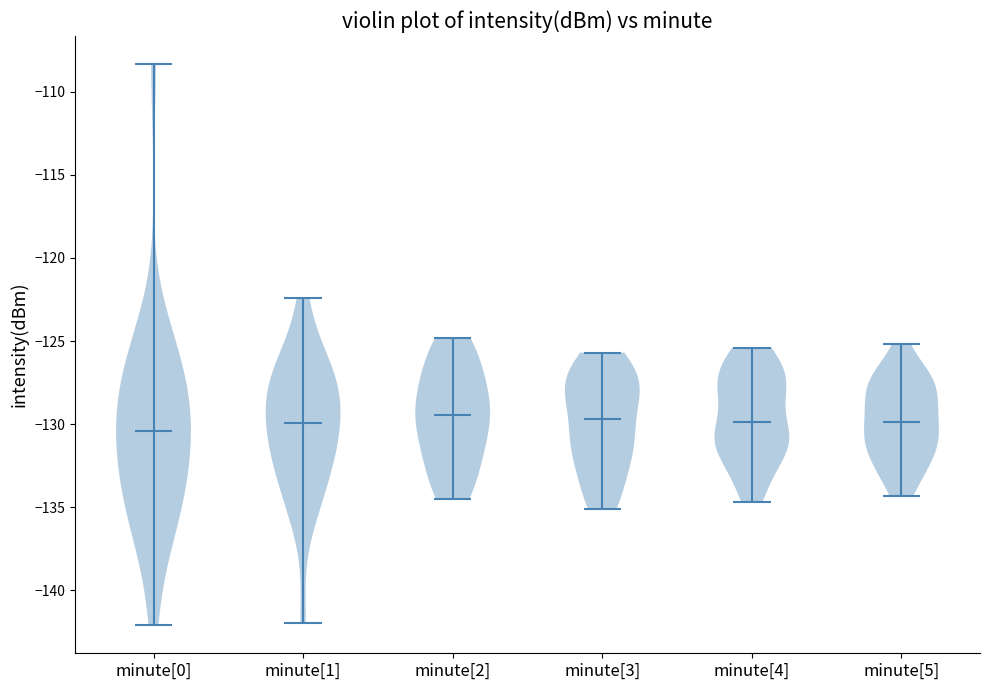

Where does the median line of the violin for minute[1] sit on the y-axis? The values are not printed on the chart, so give them approximately, as read against the axis.

-130.0